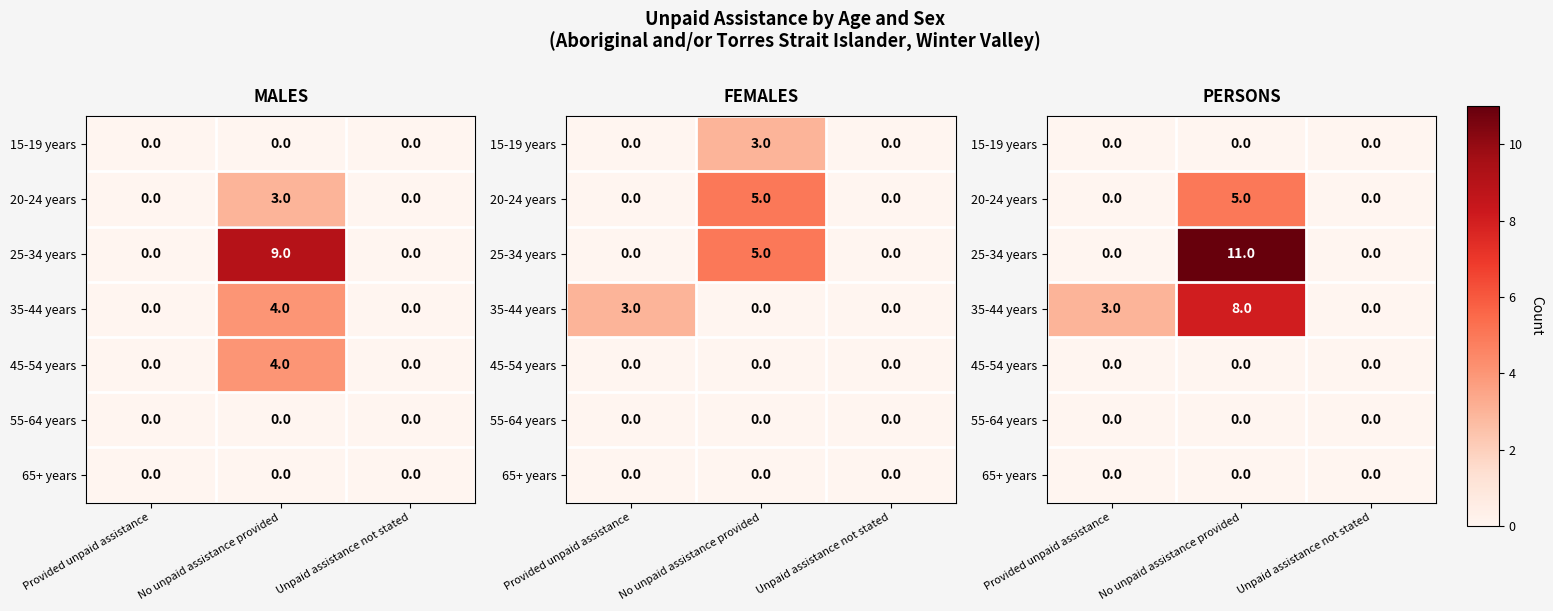

At how many categories does at least one series exceed 9?

1